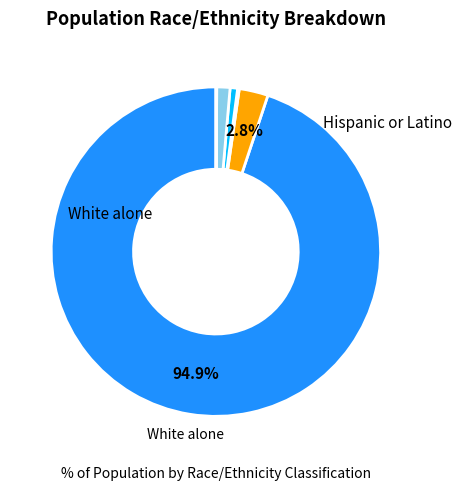

Is there a majority slice in this chart?

Yes